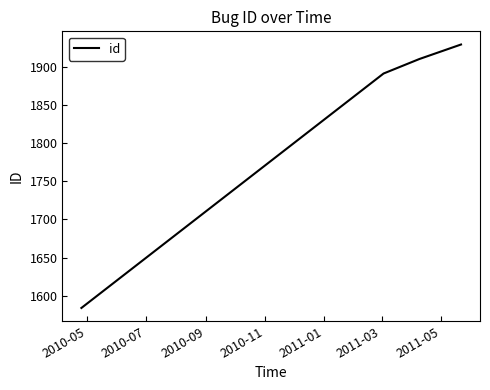

How many values are below 1910?

2